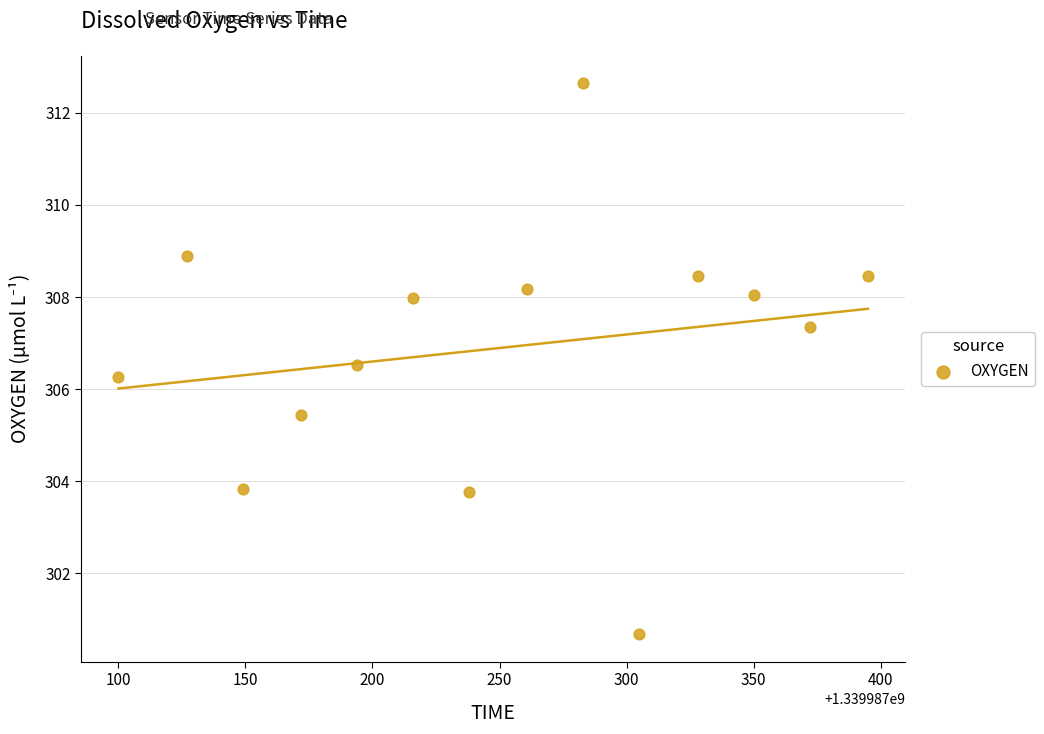

What Y value in the scatter plot is closest to 306?

306.3